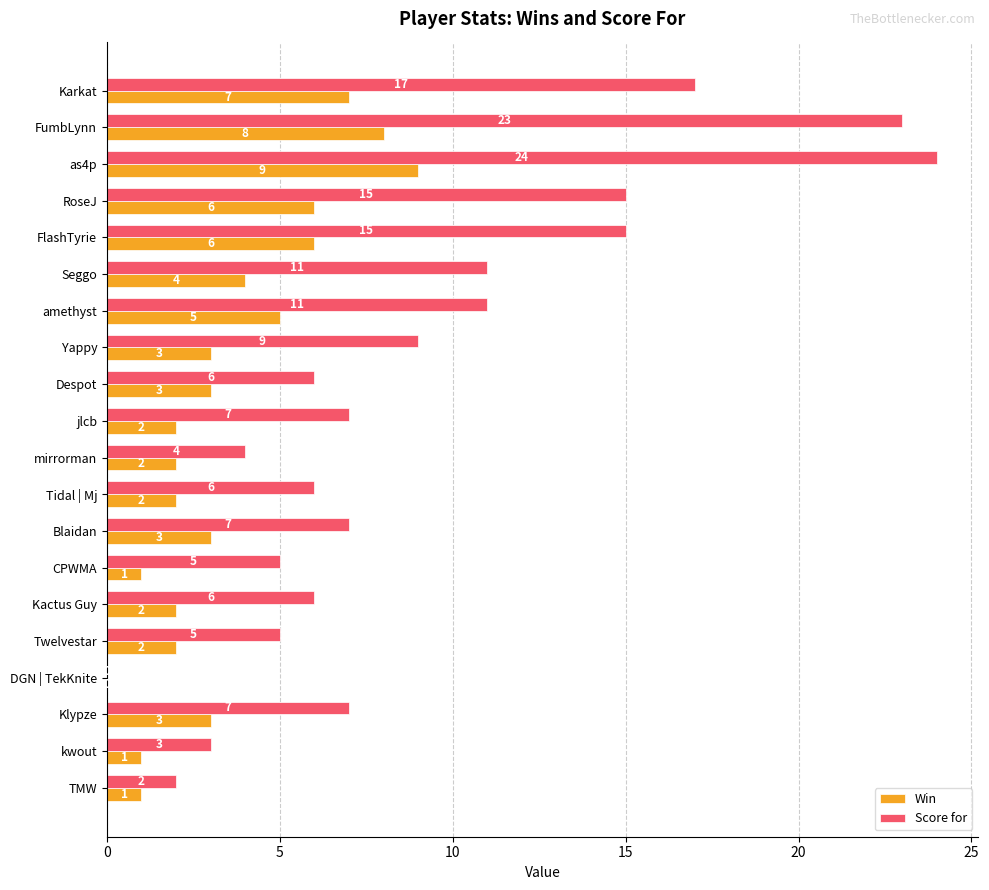

Where is Win nearest to the value 4?

Seggo